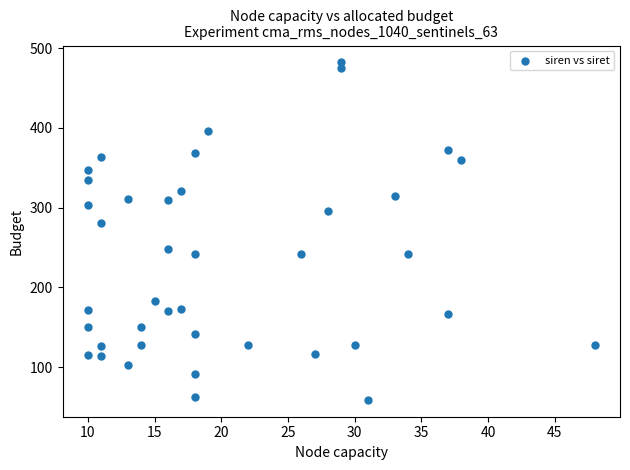

What is the range of X values (max minus min)?

38